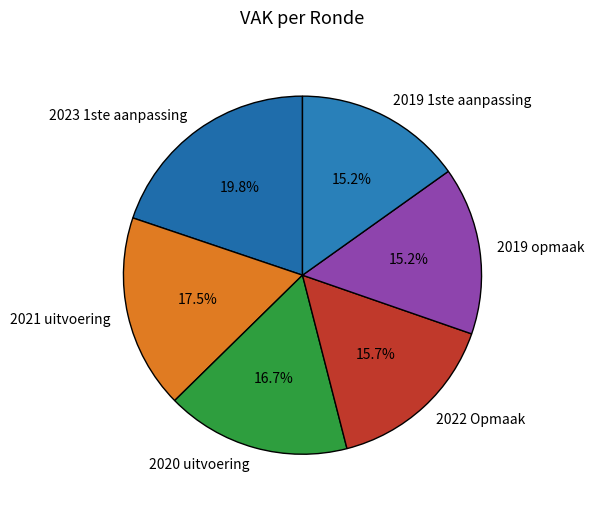

Does 2021 uitvoering account for over 50% of the chart?

No